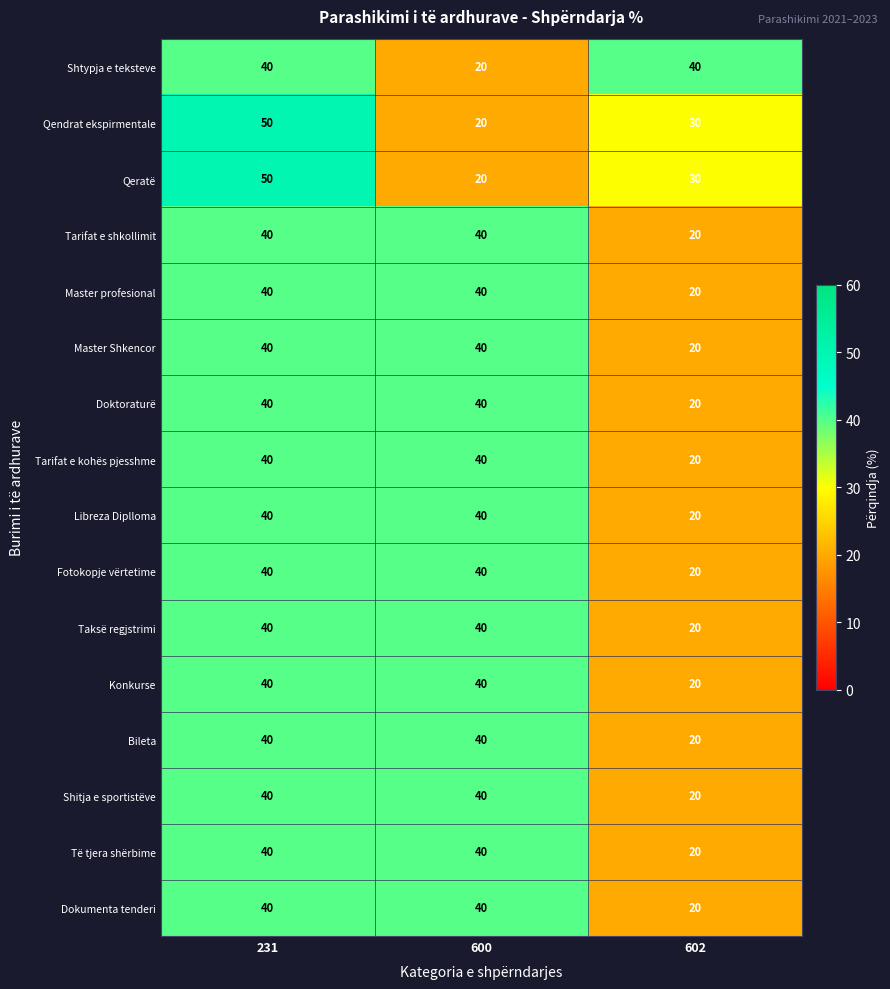

What is the spread (max minus min) of values at 600?

20